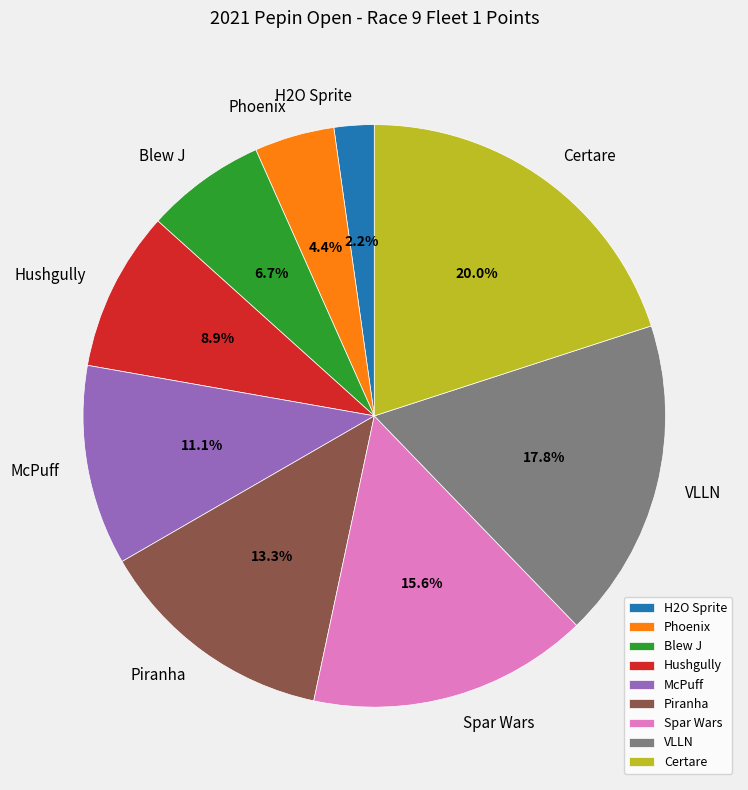

What is the total percentage of Piranha and Blew J?

20.0%